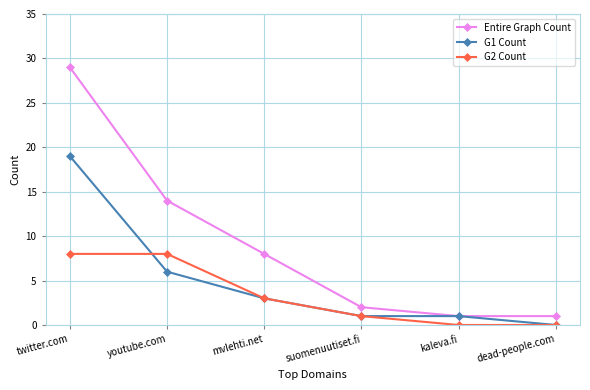

What are all the series names shown in the legend?

Entire Graph Count, G1 Count, G2 Count